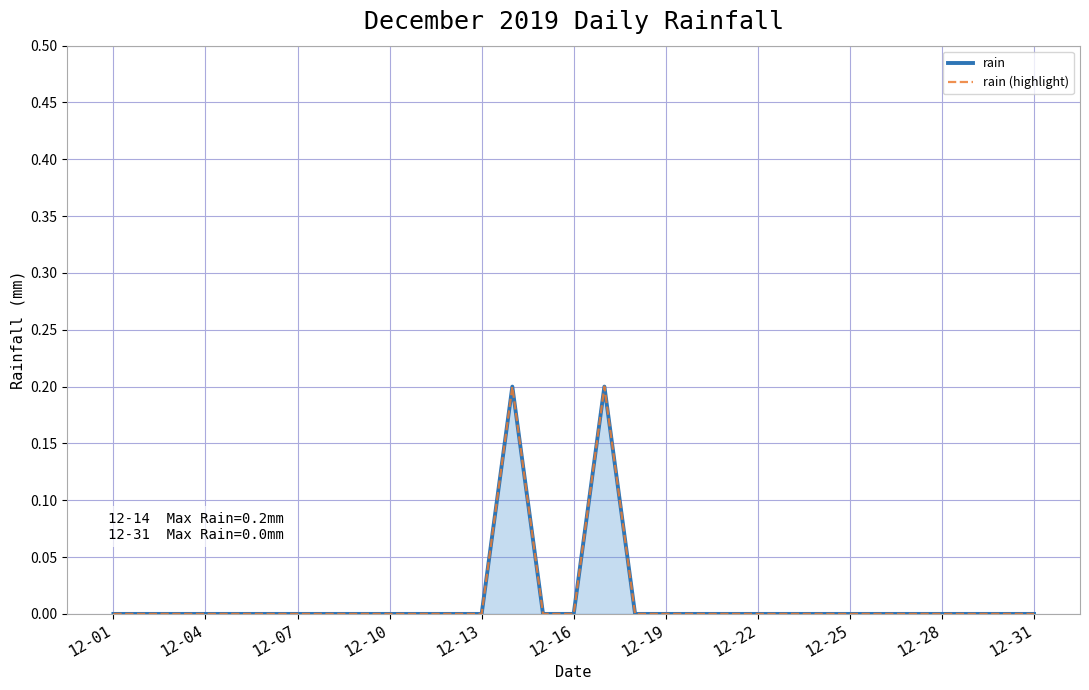

Between 27 and 29, which is larger?

27